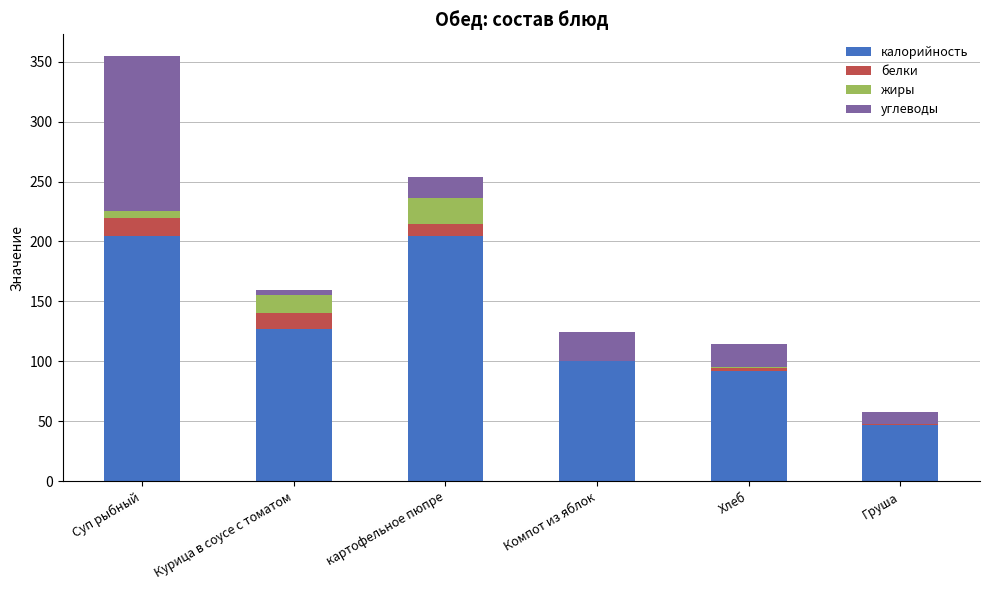

Reading right to left, transcribe the values for калорийность.

Груша=47.0	Хлеб=91.8	Компот из яблок=100.0	картофельное пюпре=205.0	Курица в соусе с томатом=127.1	Суп рыбный=205.0